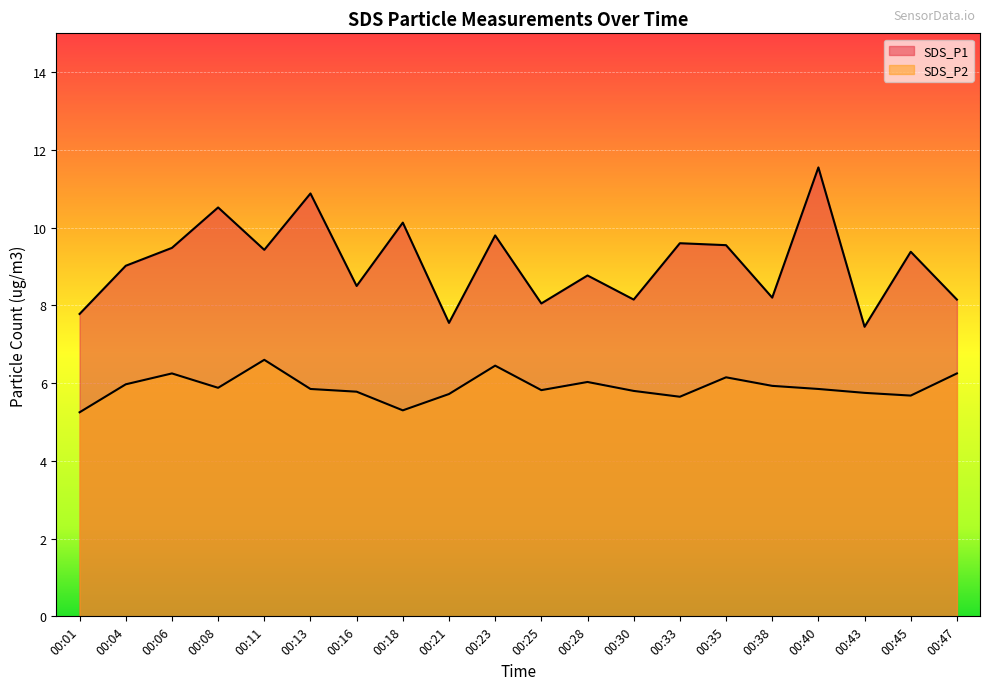

At which category does the chart reach its peak across all series?

00:40